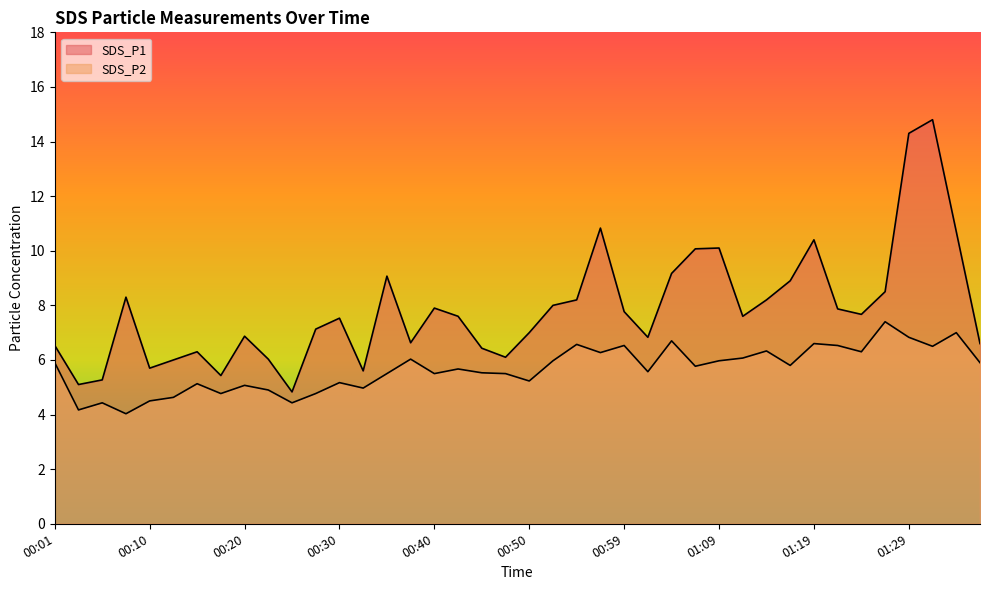

What is the average value of the SDS_P2 series?

5.7